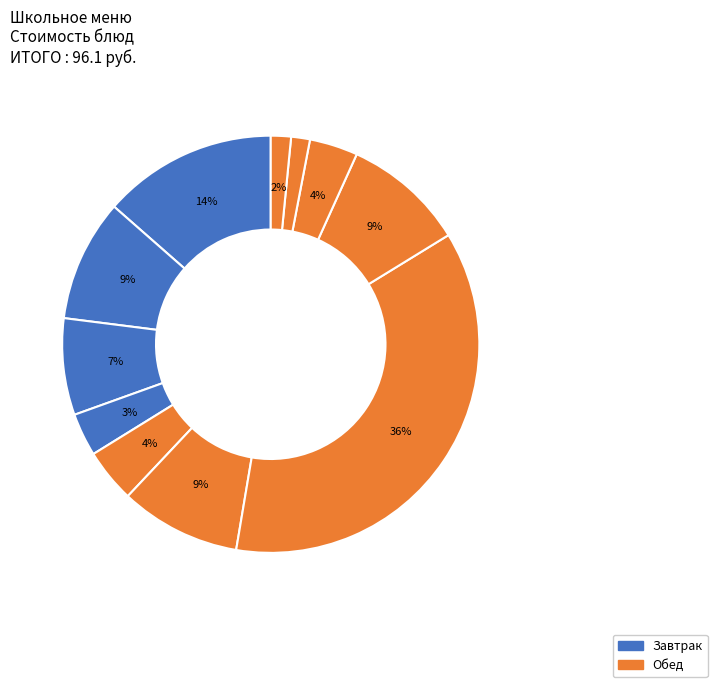

How many segments does this pie chart have?

11